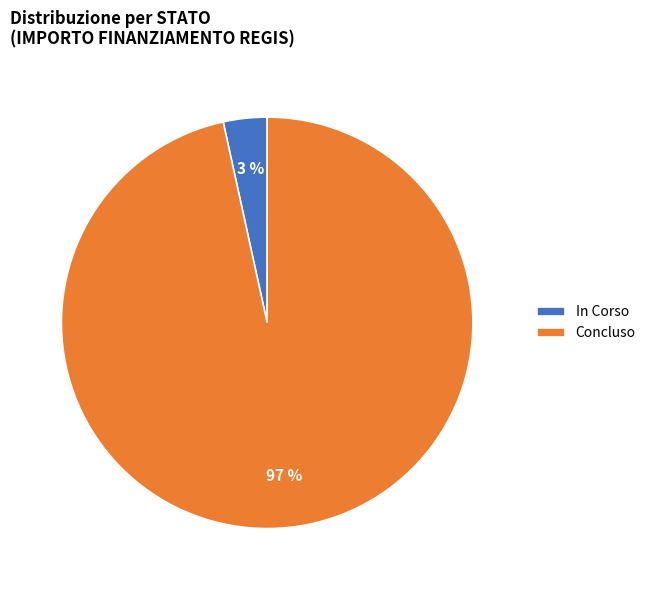

How many slices are in this pie chart?

2